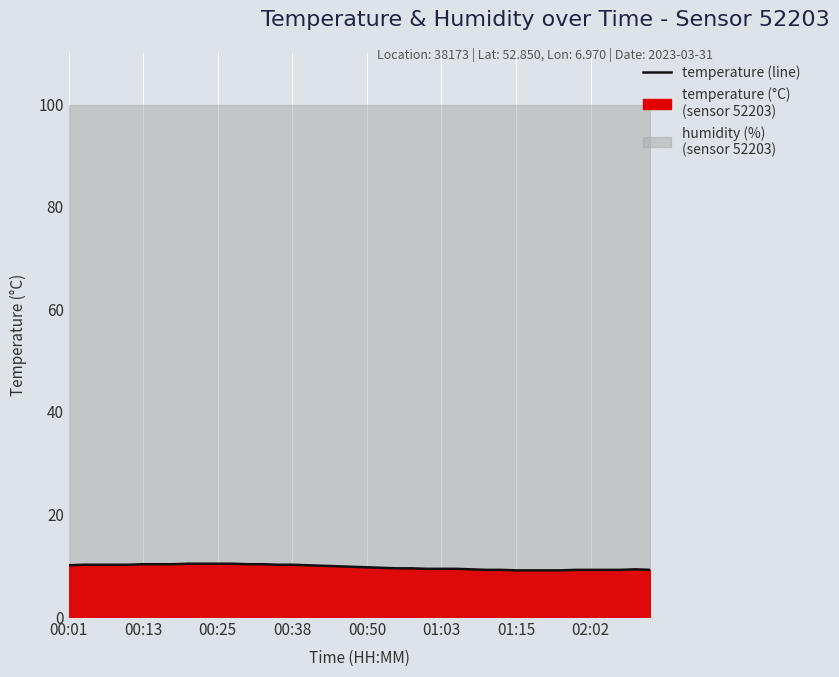

What is the ratio of the value at 27 to the value at 30?

1.0